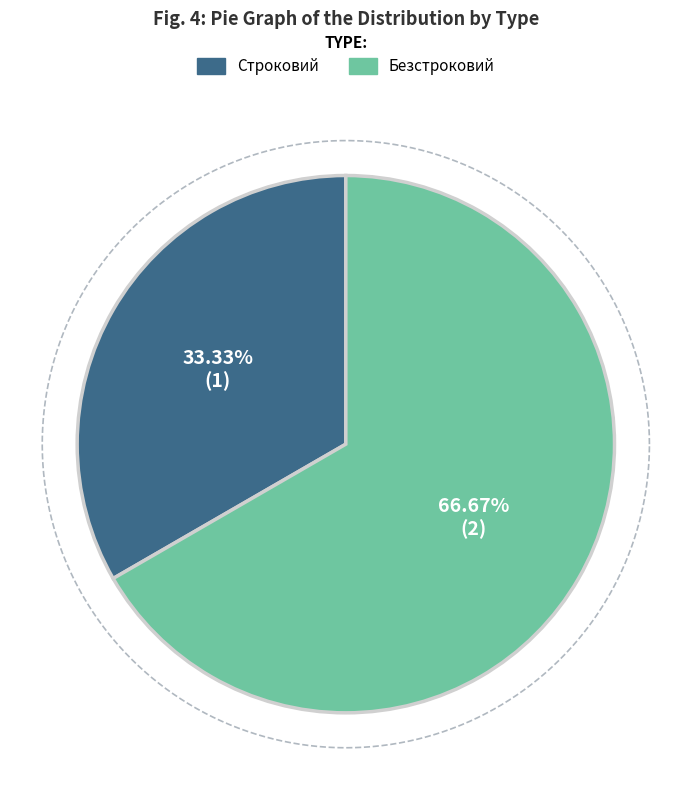

What is the total percentage of Строковий and Безстроковий?

100.0%